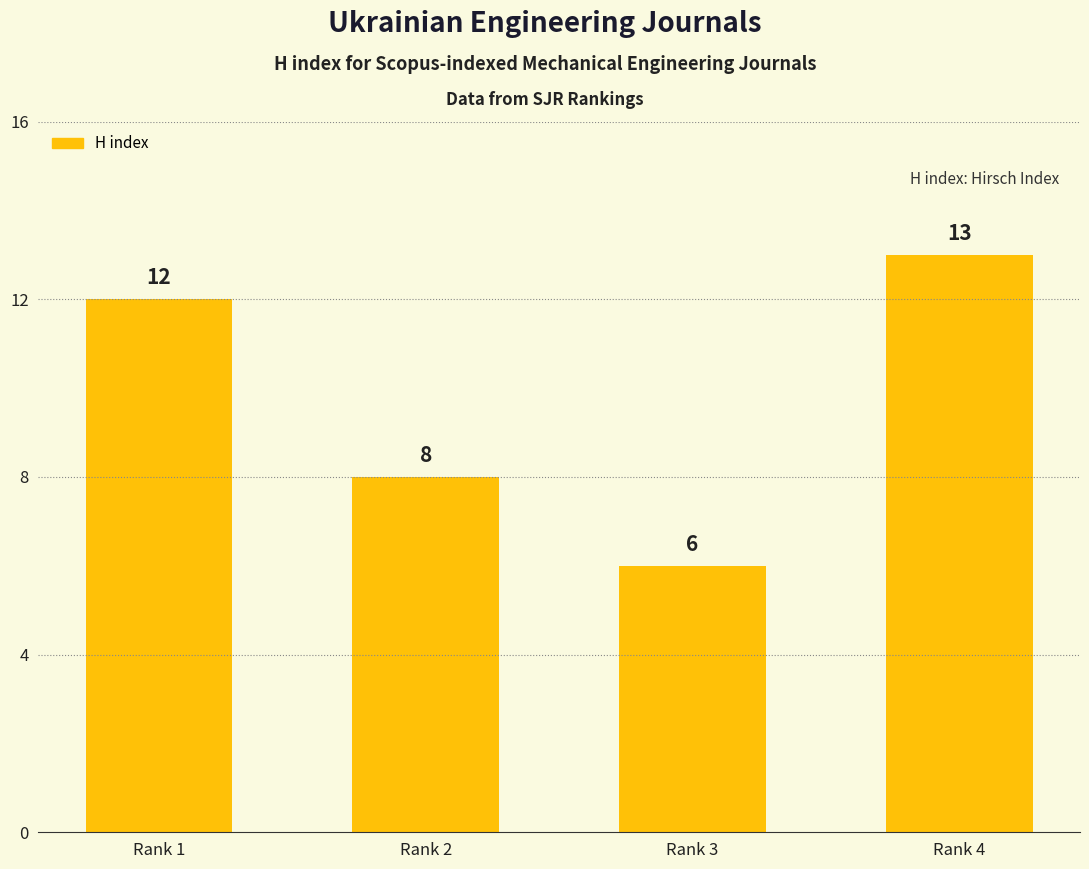

Rank the categories by value from highest to lowest.

Rank 4, Rank 1, Rank 2, Rank 3